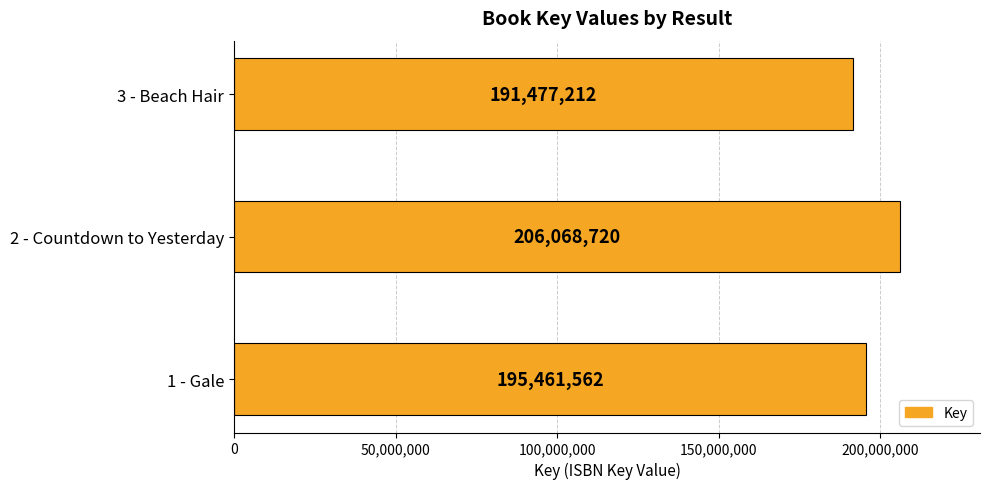

List the labels in order of value, smallest first.

3 - Beach Hair, 1 - Gale, 2 - Countdown to Yesterday